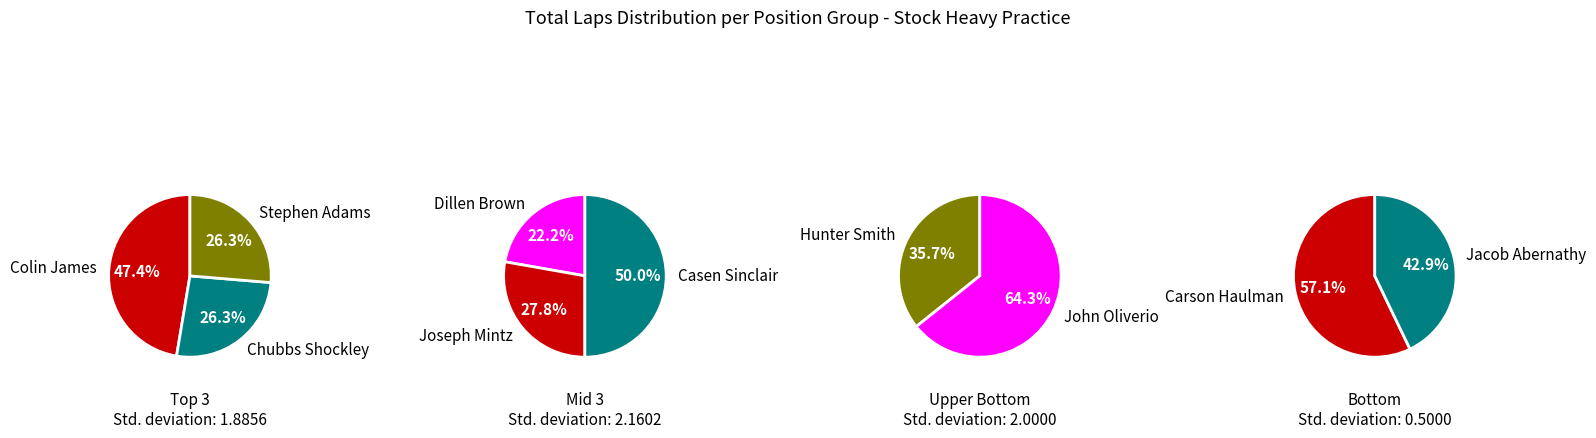

Between Carson Haulman and Hunter Smith, which is larger?

Hunter Smith